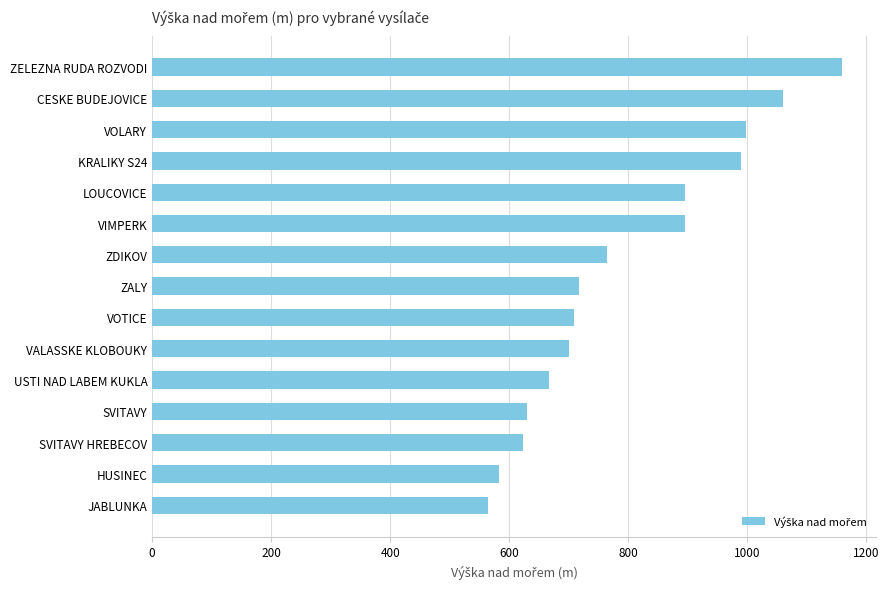

What is the maximum value shown in the chart?

1159